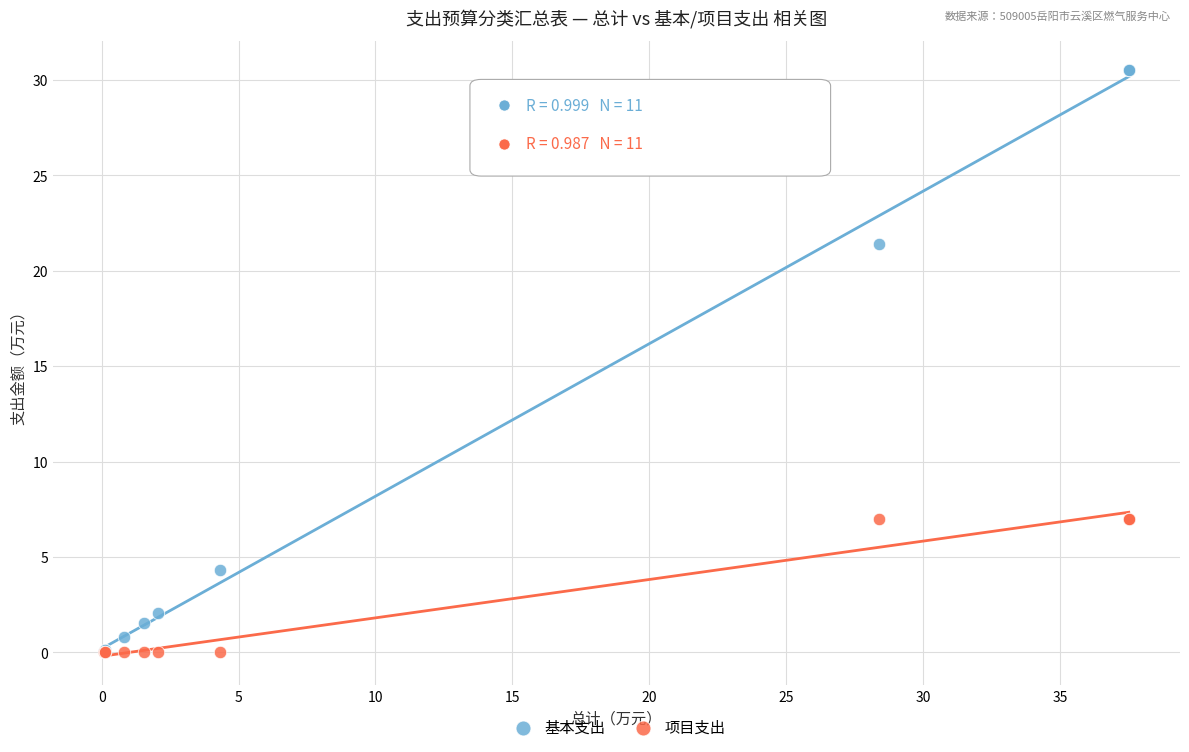

In the 基本支出 series, what Y value is closest to 15?

21.4